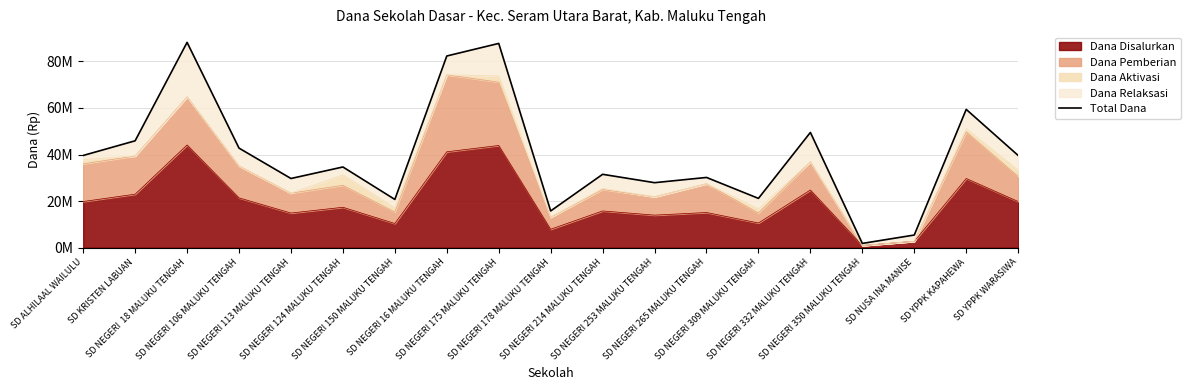

What is the average value?

39671053